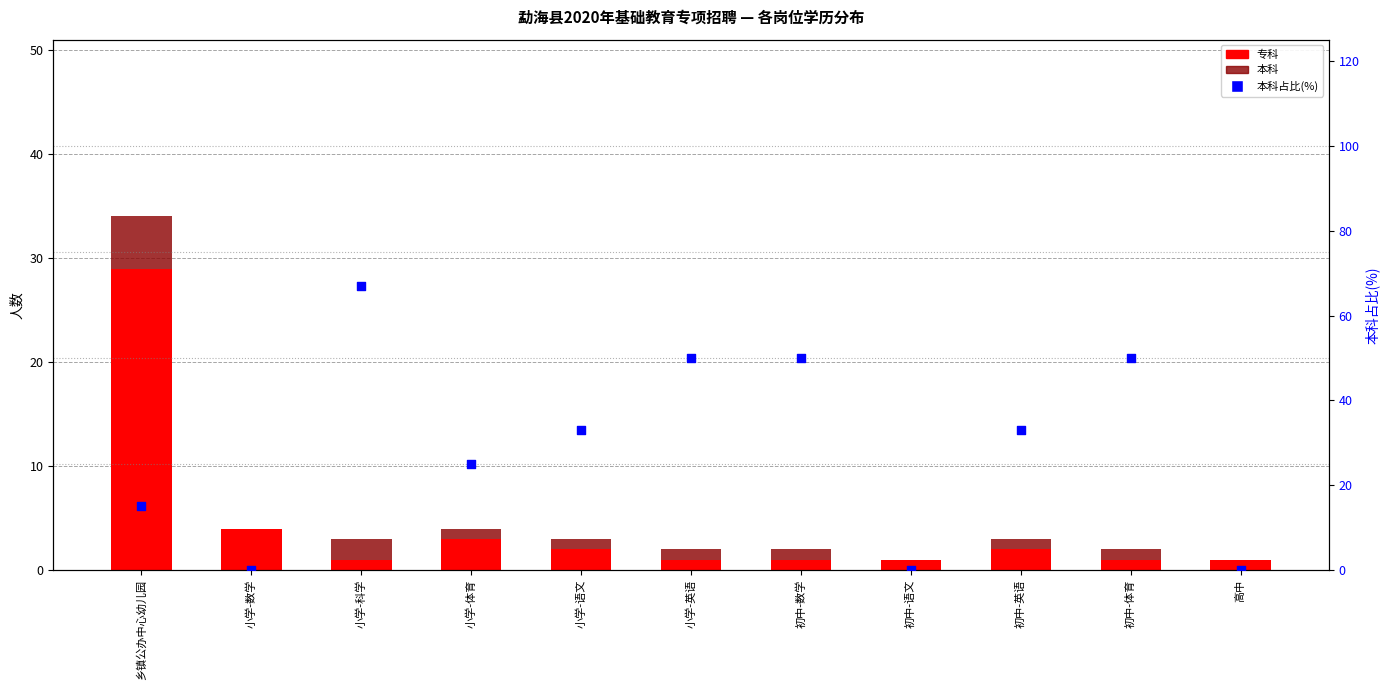

What are all the series names shown in the legend?

专科, 本科, 本科占比(%)